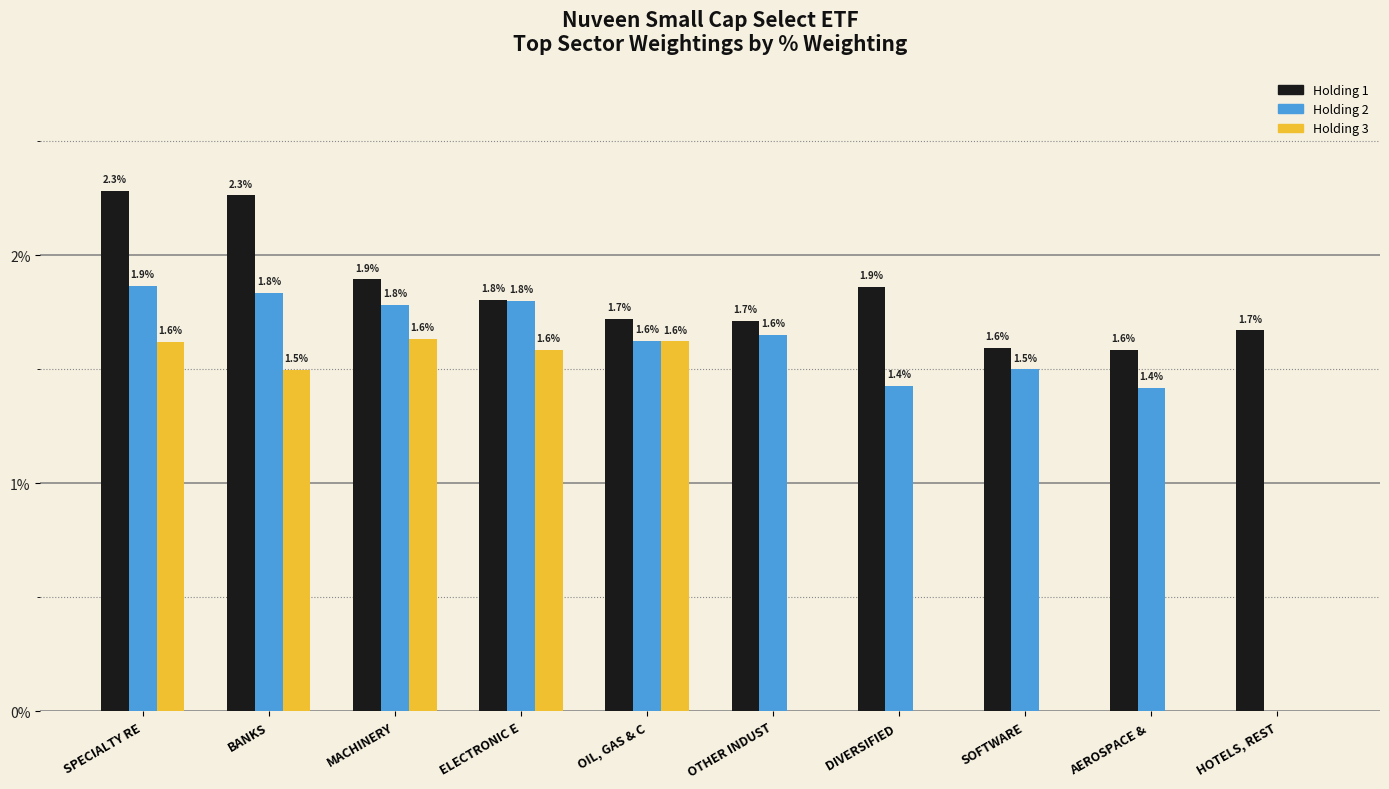

Reading left to right, transcribe all the data shown in this chart.

Holding 1: 2.3	2.3	1.9	1.8	1.7	1.7	1.9	1.6	1.6	1.7
Holding 2: 1.9	1.8	1.8	1.8	1.6	1.6	1.4	1.5	1.4	0.0
Holding 3: 1.6	1.5	1.6	1.6	1.6	0.0	0.0	0.0	0.0	0.0